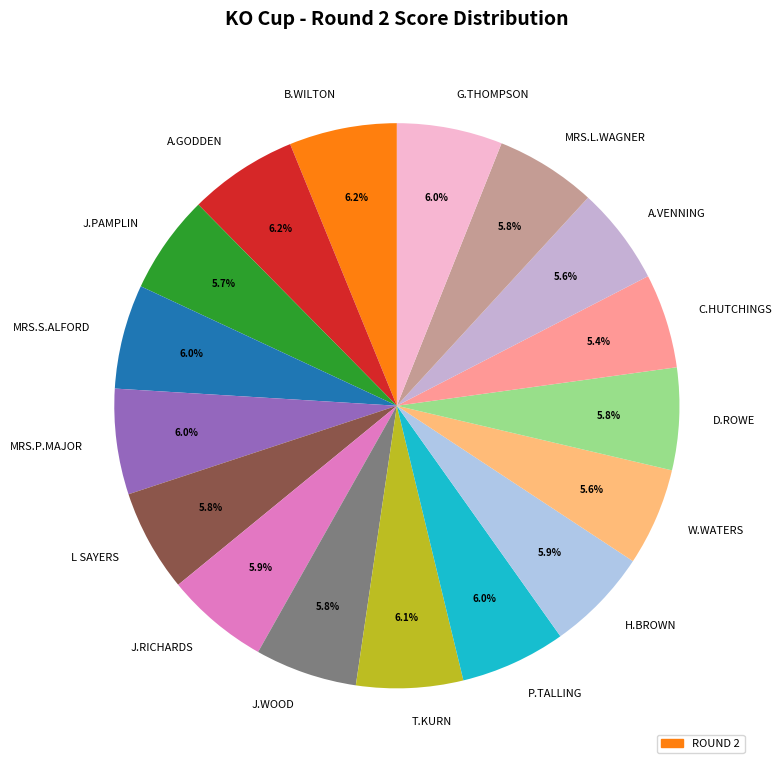

What is the ratio of the value at H.BROWN to the value at J.RICHARDS?

1.0